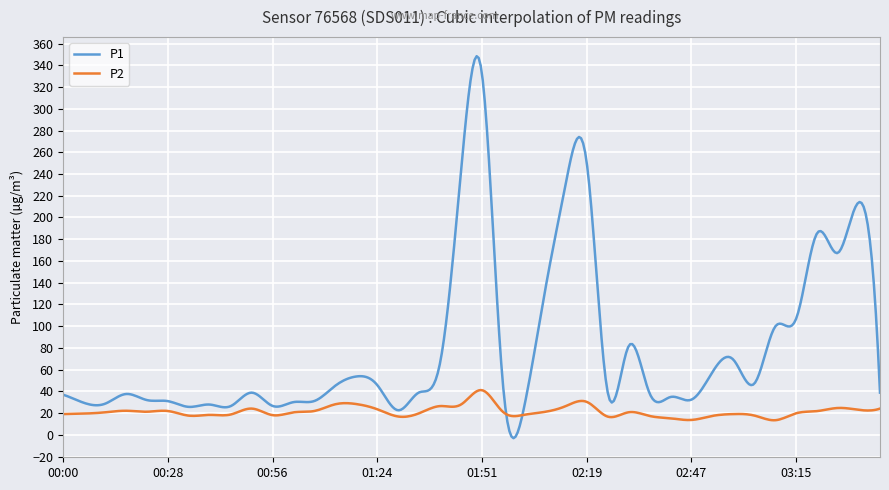

List the series in order of their overall mean, highest first.

P1, P2